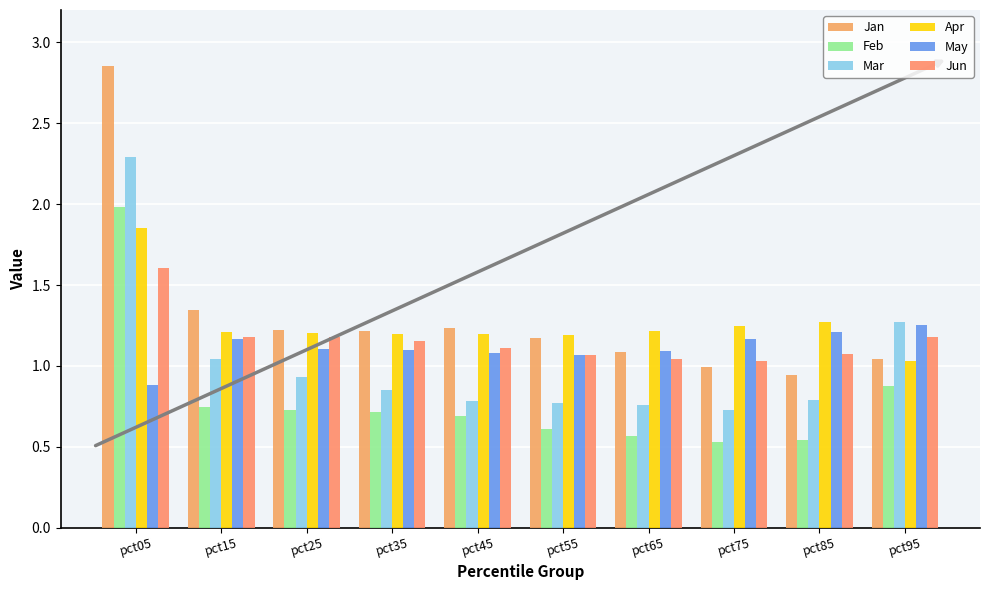

How many categories are shown in the chart?

10